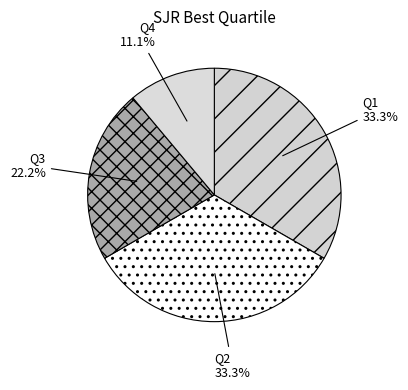

To the nearest percent, what is the combined percentage of Q1 and Q2?

67%